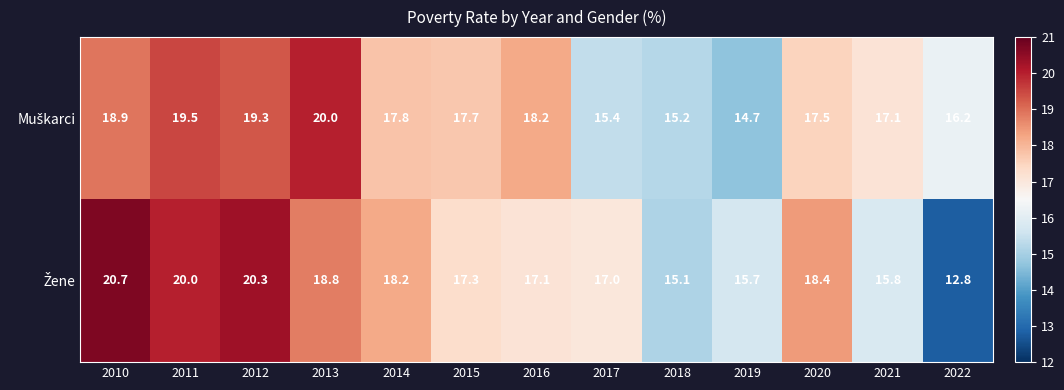

What is the spread (max minus min) of values at 2019?

1.0